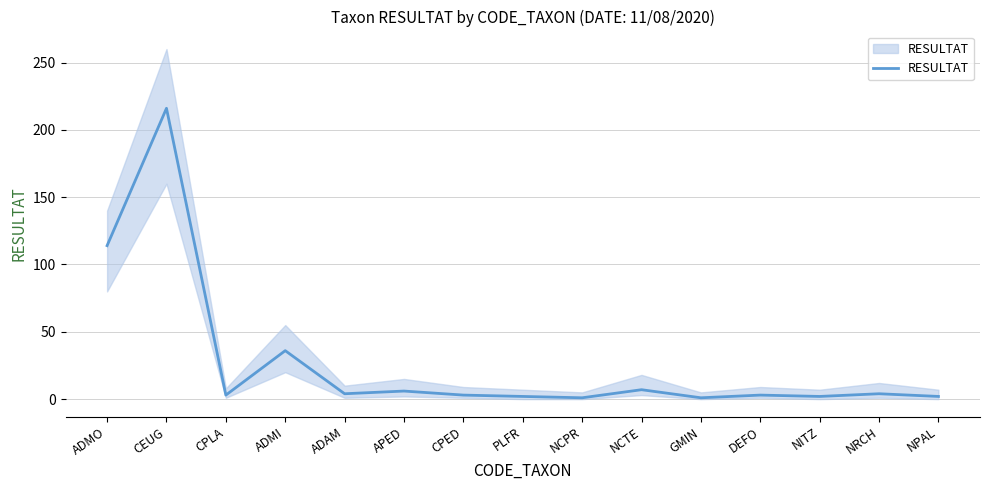

What is the sum of the values at NCTE and ADMO?

121